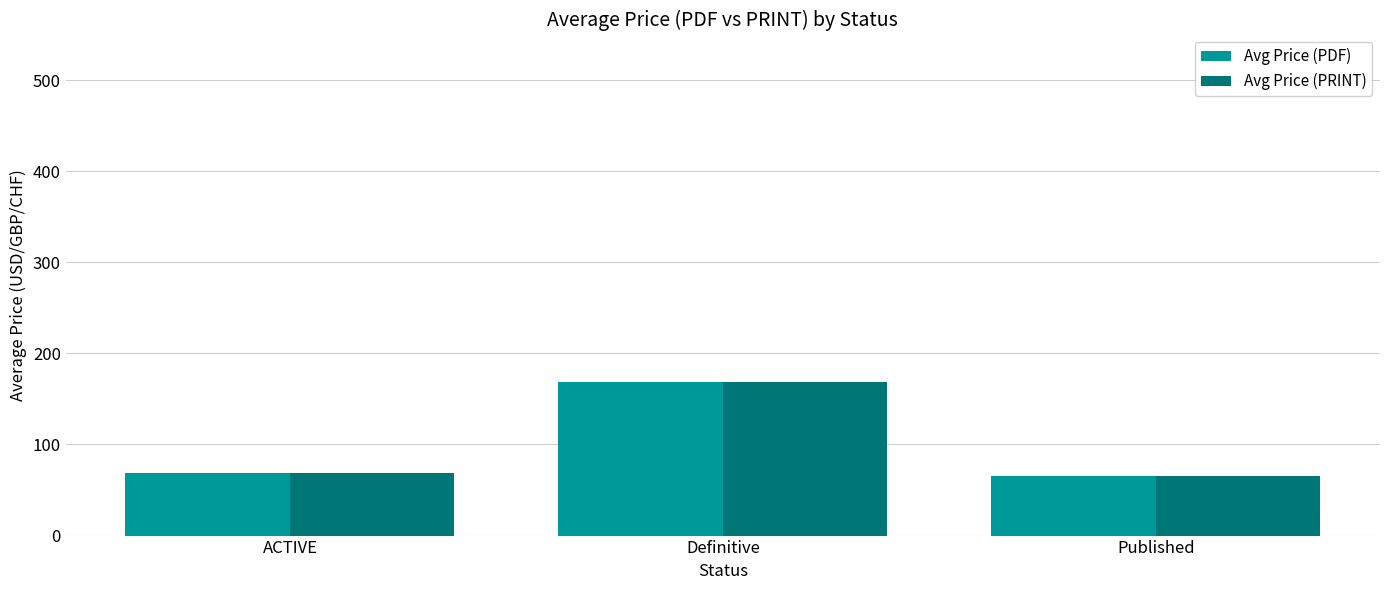

What position from the right is Published?

1